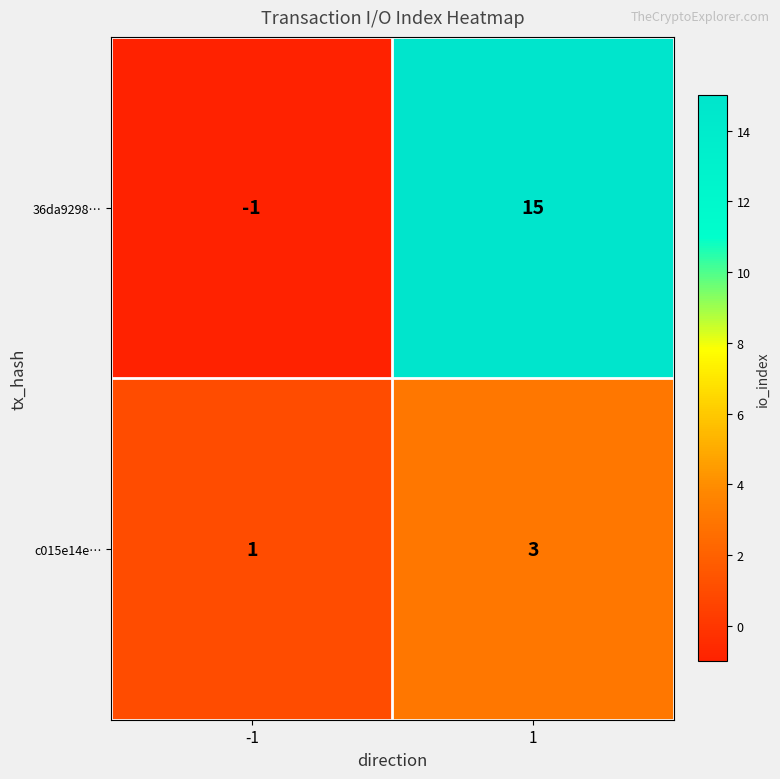

Rank the series by their average value, from lowest to highest.

c015e14e…, 36da9298…